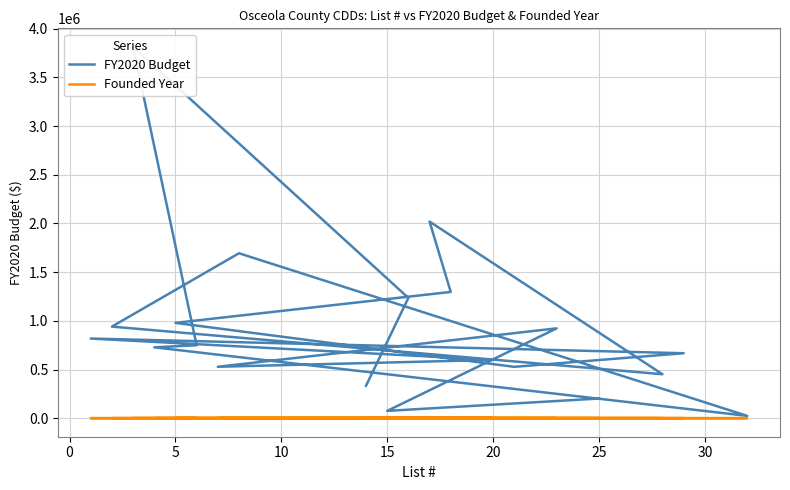

Is the value of Founded Year at 30 greater than the value of FY2020 Budget at 19?

No